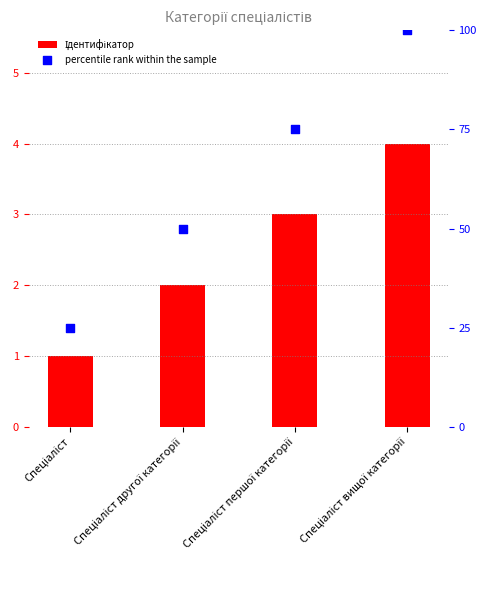

Is the value of Ідентифікатор at Спеціаліст першої категорії greater than the value of percentile rank within the sample at Спеціаліст?

No